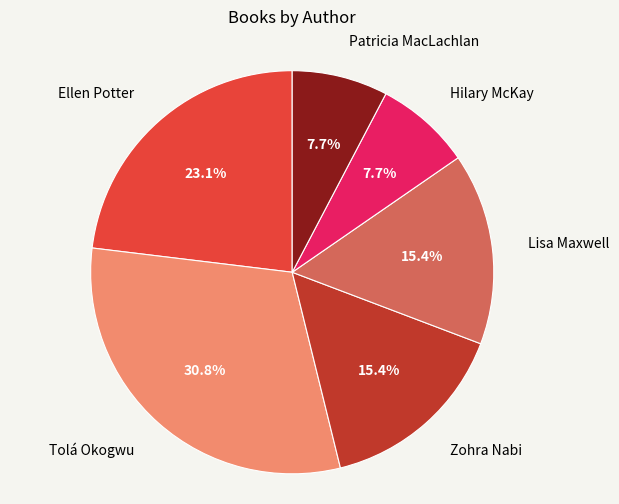

Do Patricia MacLachlan and Ellen Potter together represent more than half of the pie?

No